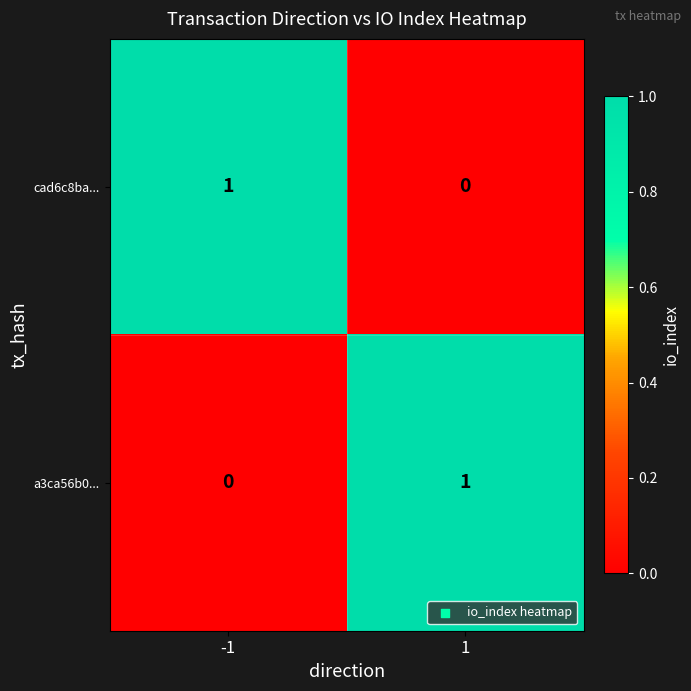

Rank the categories by cad6c8ba... value from lowest to highest.

1, -1